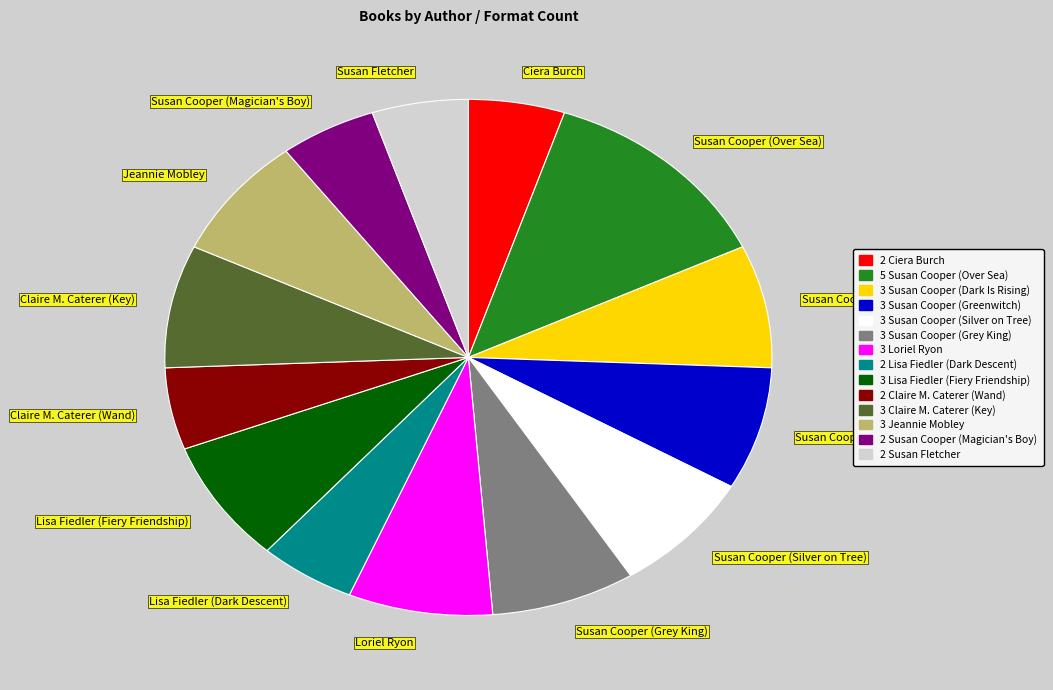

The Susan Cooper (Silver on Tree) slice represents 8% of the pie. True or false?

True